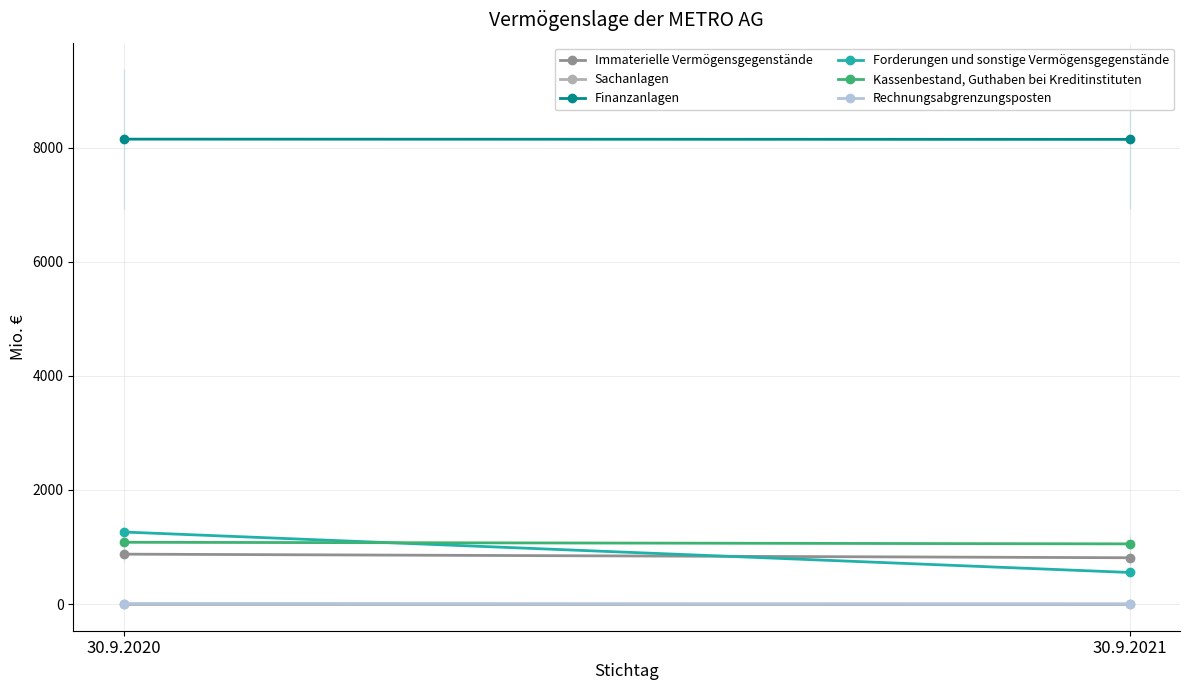

Reading left to right, transcribe all the data shown in this chart.

Immaterielle Vermögensgegenstände: 30.9.2020=875	30.9.2021=812
Sachanlagen: 30.9.2020=2	30.9.2021=2
Finanzanlagen: 30.9.2020=8147	30.9.2021=8143
Forderungen und sonstige Vermögensgegenstände: 30.9.2020=1263	30.9.2021=554
Kassenbestand, Guthaben bei Kreditinstituten: 30.9.2020=1083	30.9.2021=1055
Rechnungsabgrenzungsposten: 30.9.2020=10	30.9.2021=6